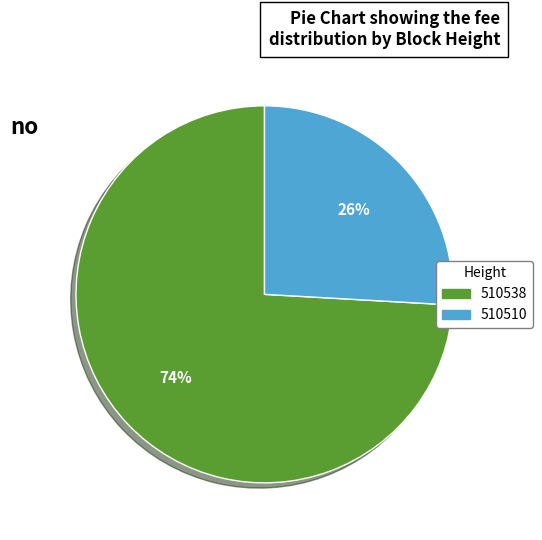

What is the majority slice?

510538